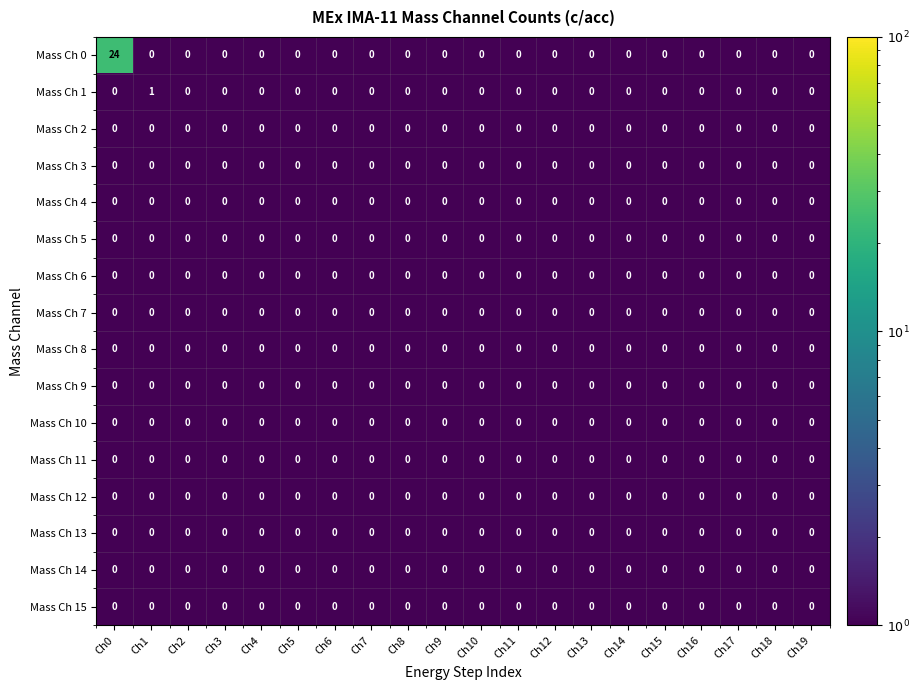

Which series has the largest range (max minus min)?

Mass Ch 0